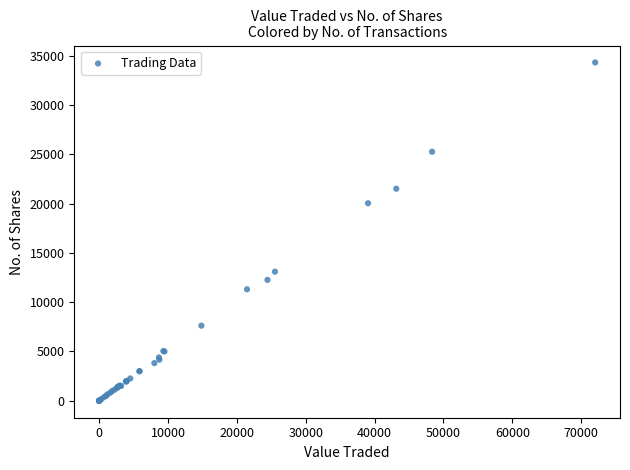

What Y value in the scatter plot is closest to 17150?

20025